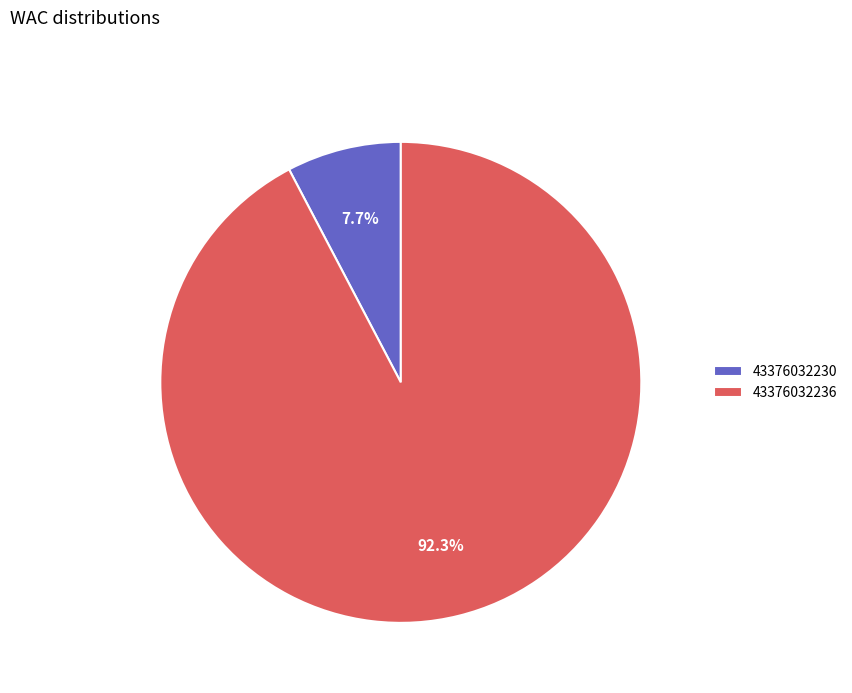

What percentage is the 43376032236 slice, to the nearest percent?

92%